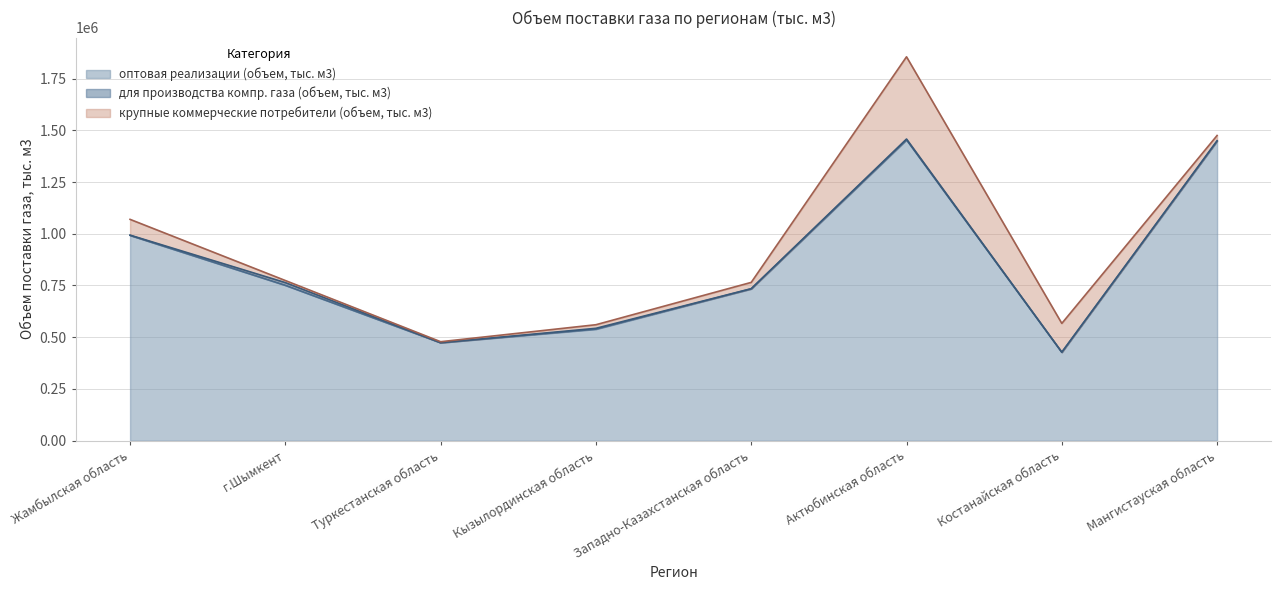

What is the sum of all крупные коммерческие потребители (объем, тыс. м3) values?

701253.6